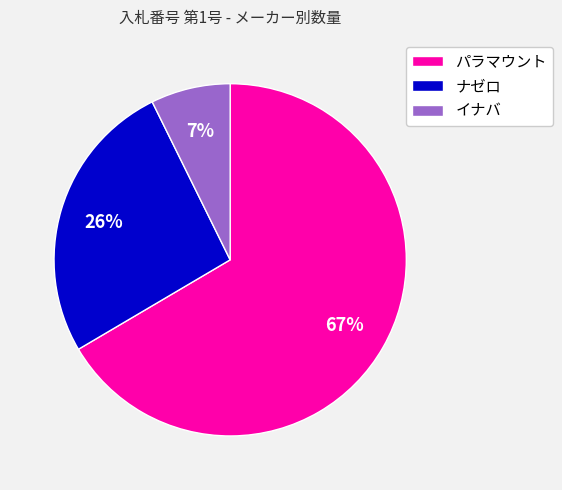

How many slices are in this pie chart?

3